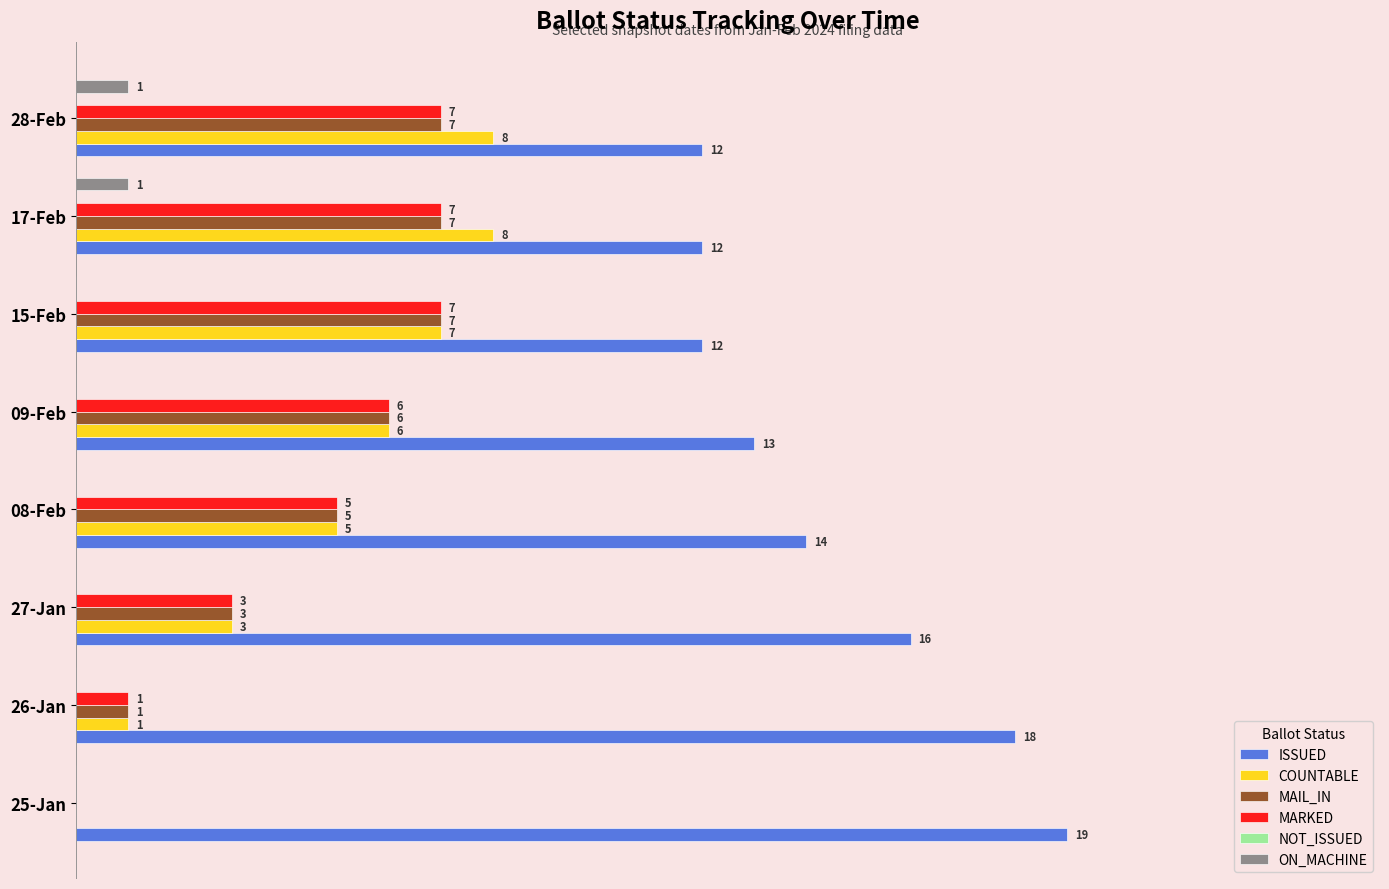

Which series has the largest total across all categories?

ISSUED